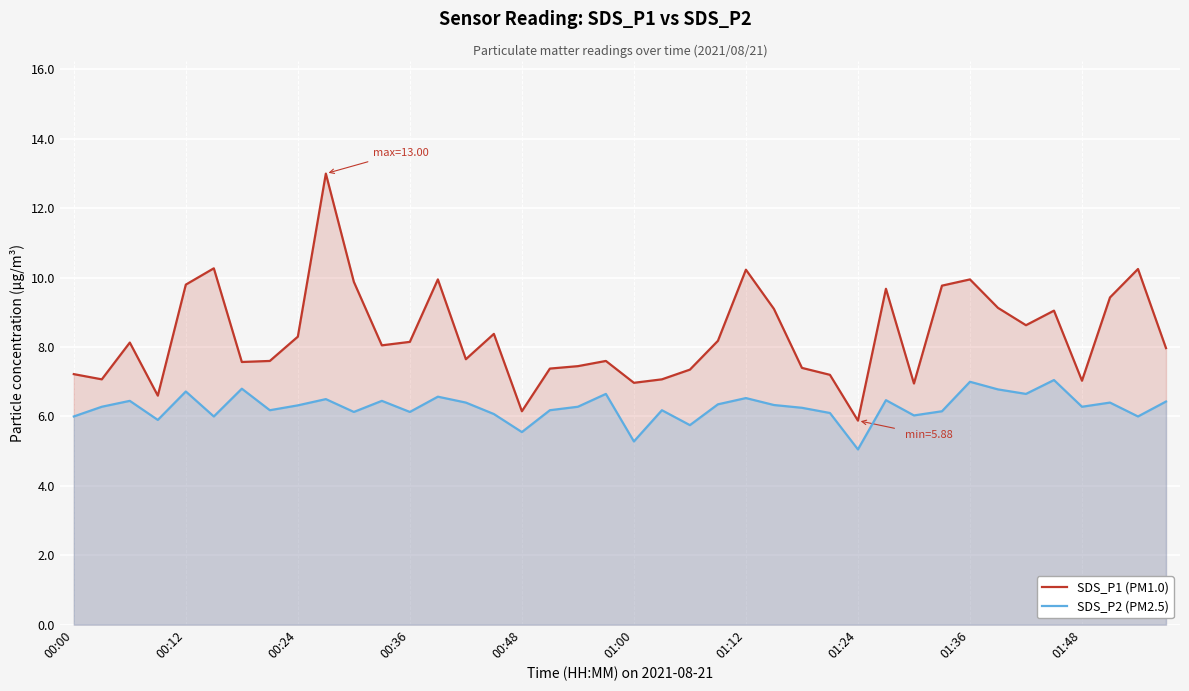

Which series changed the most between 29 and 33?

SDS_P1 (PM1.0)